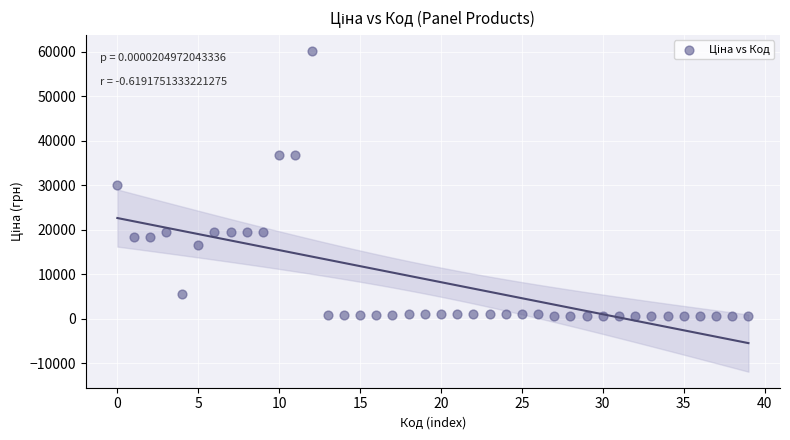

What is the range of Y values (max minus min)?

59684.9